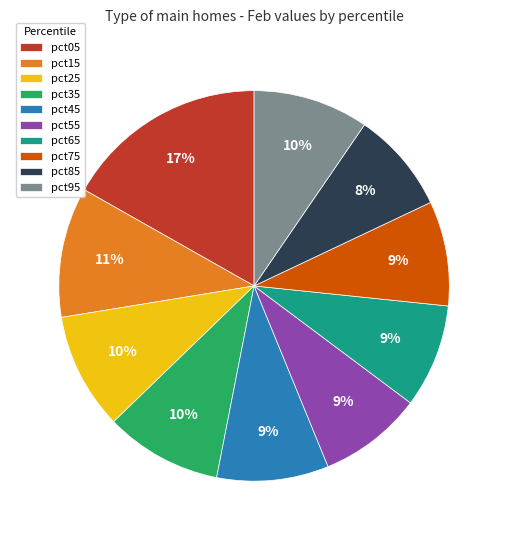

To the nearest percent, what portion does pct25 represent?

10%